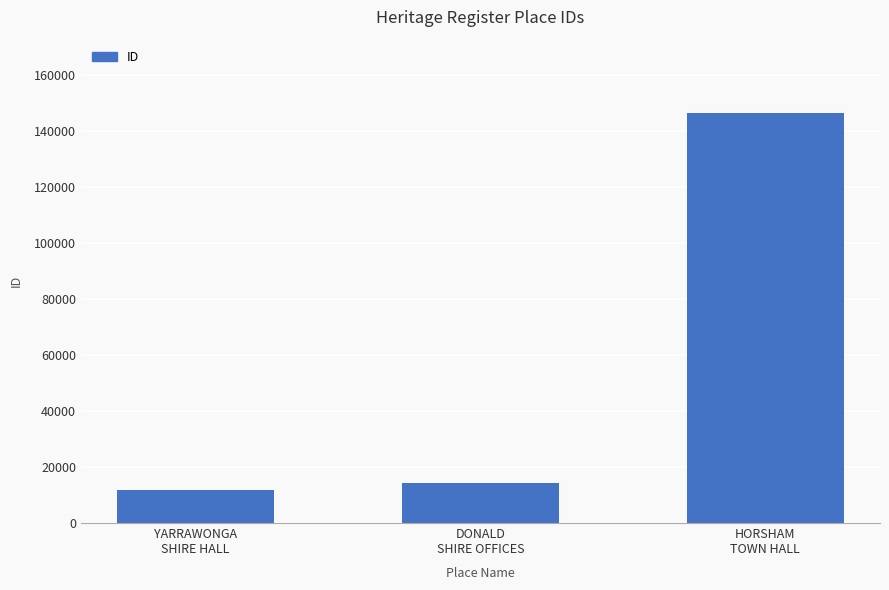

Reading right to left, what are all the values shown in this chart?

HORSHAM
TOWN HALL=146361	DONALD
SHIRE OFFICES=14171	YARRAWONGA
SHIRE HALL=11802